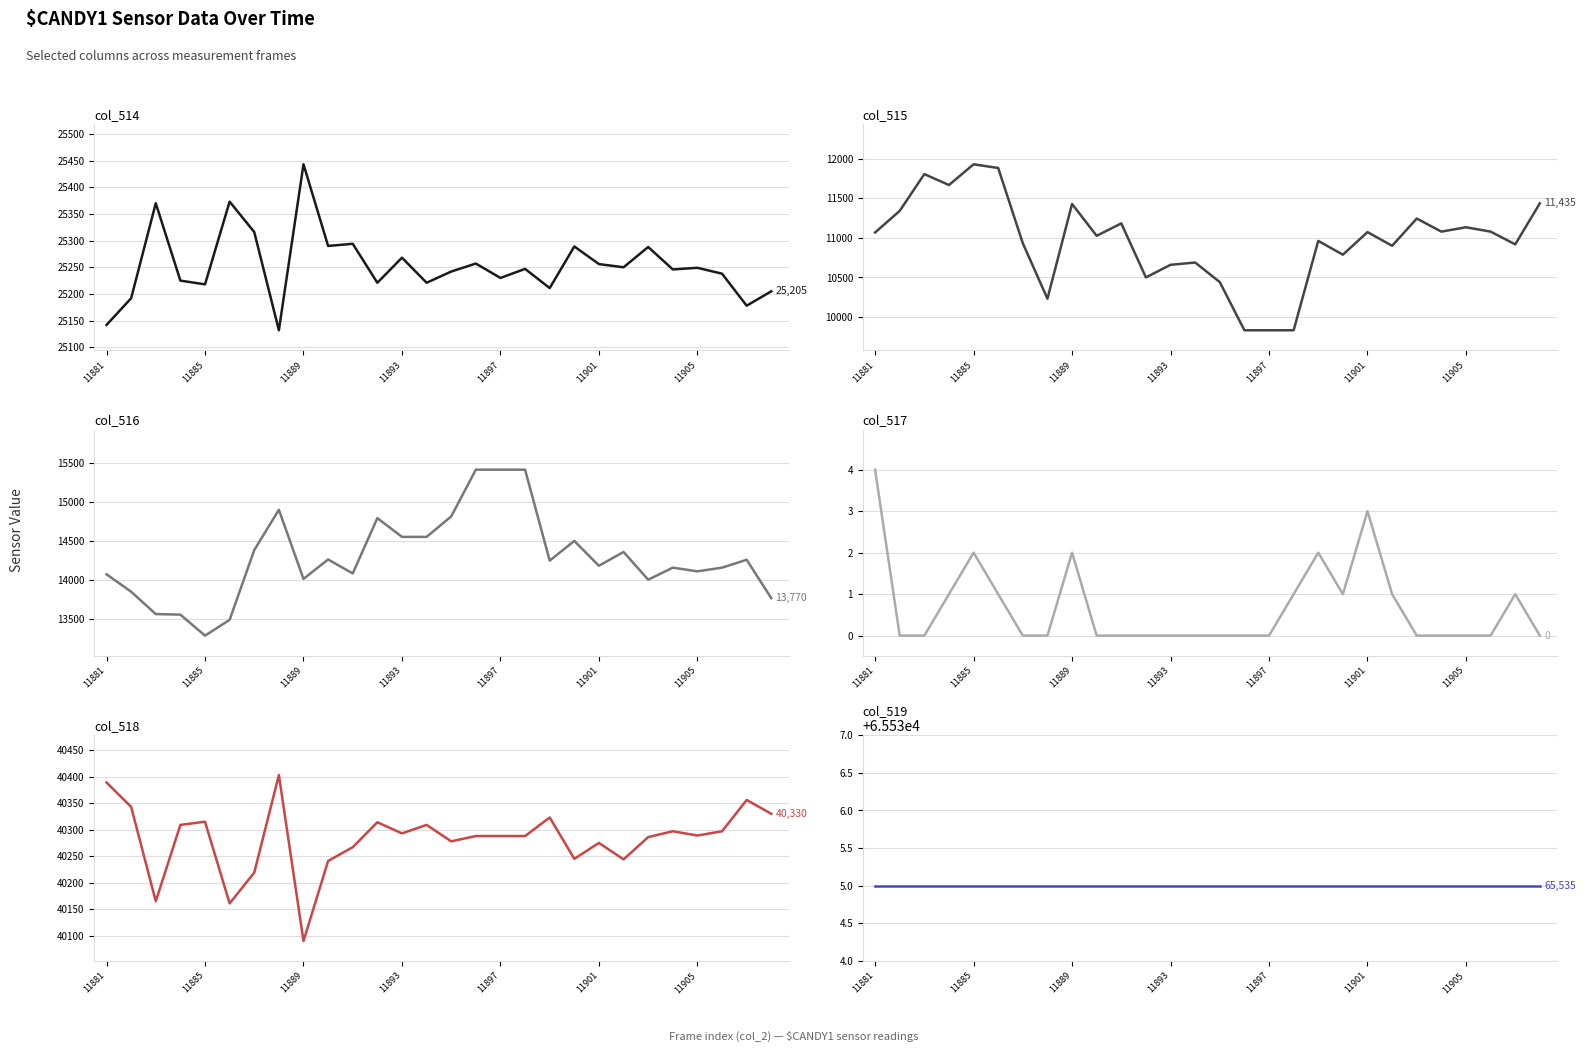

What is the maximum value for col_515?

11928